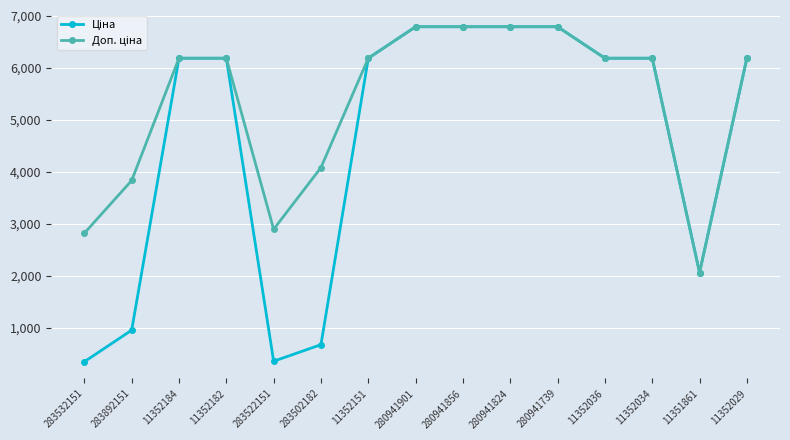

What is the total value across all series at 280941901?

13574.3